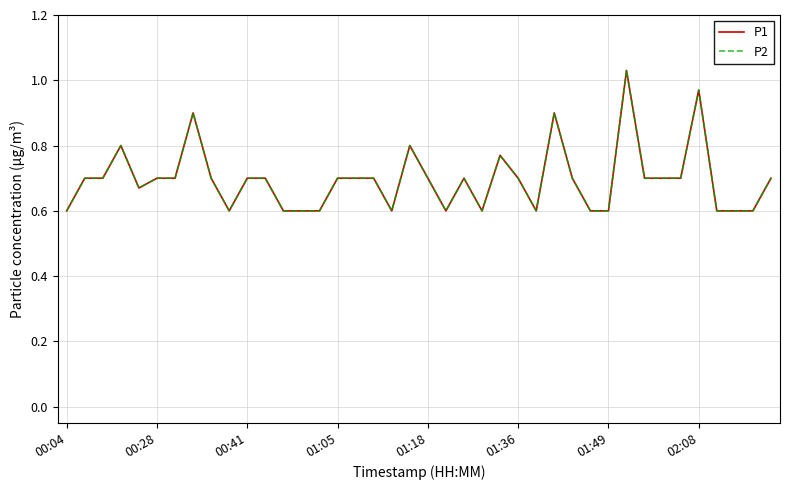

Reading right to left, transcribe all the data shown in this chart.

P1: 0.7	0.6	0.6	0.6	1.0	0.7	0.7	0.7	1.0	0.6	0.6	0.7	0.9	0.6	0.7	0.8	0.6	0.7	0.6	0.7	0.8	0.6	0.7	0.7	0.7	0.6	0.6	0.6	0.7	0.7	0.6	0.7	0.9	0.7	0.7	0.7	0.8	0.7	0.7	0.6
P2: 0.7	0.6	0.6	0.6	1.0	0.7	0.7	0.7	1.0	0.6	0.6	0.7	0.9	0.6	0.7	0.8	0.6	0.7	0.6	0.7	0.8	0.6	0.7	0.7	0.7	0.6	0.6	0.6	0.7	0.7	0.6	0.7	0.9	0.7	0.7	0.7	0.8	0.7	0.7	0.6